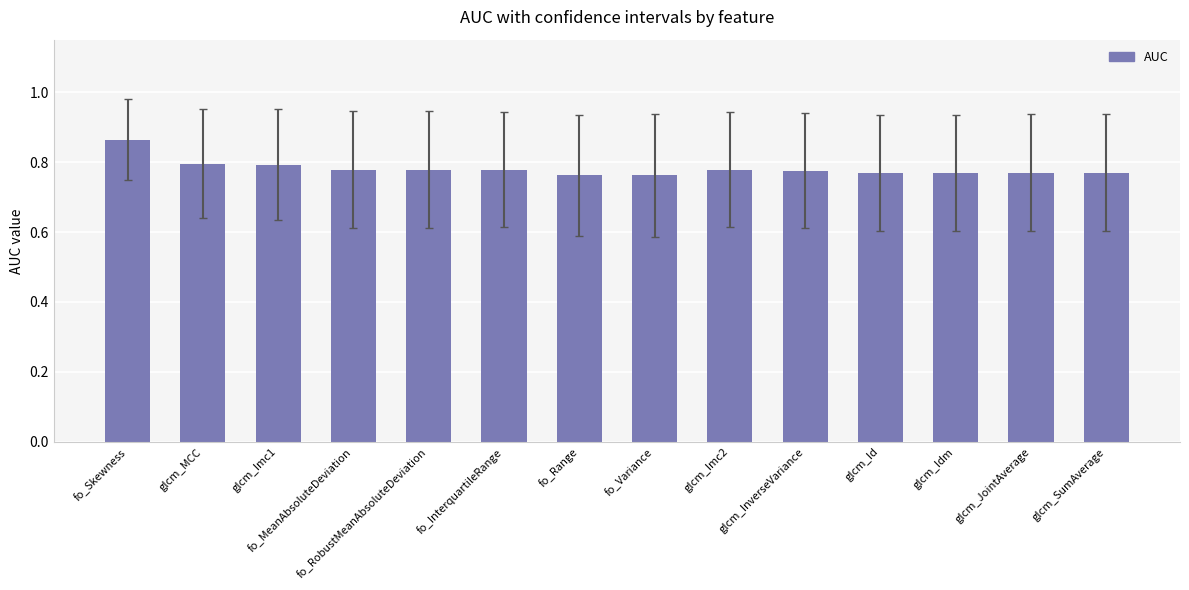

Is it true that the value at glcm_JointAverage is 0.3?

False